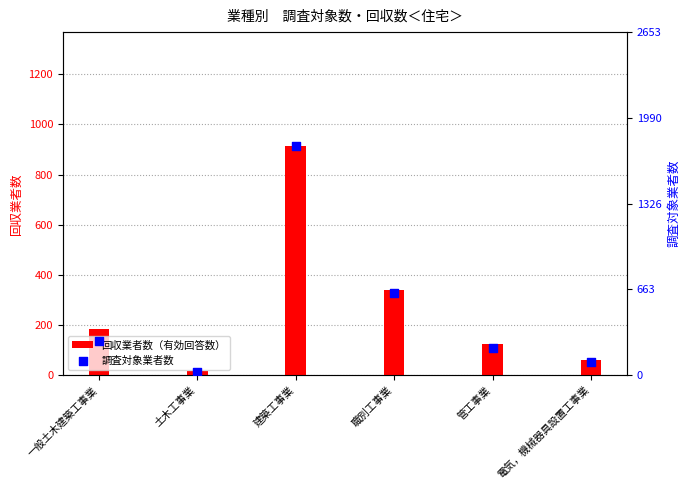

Which series reaches the minimum Y coordinate?

回収業者数（有効回答数）